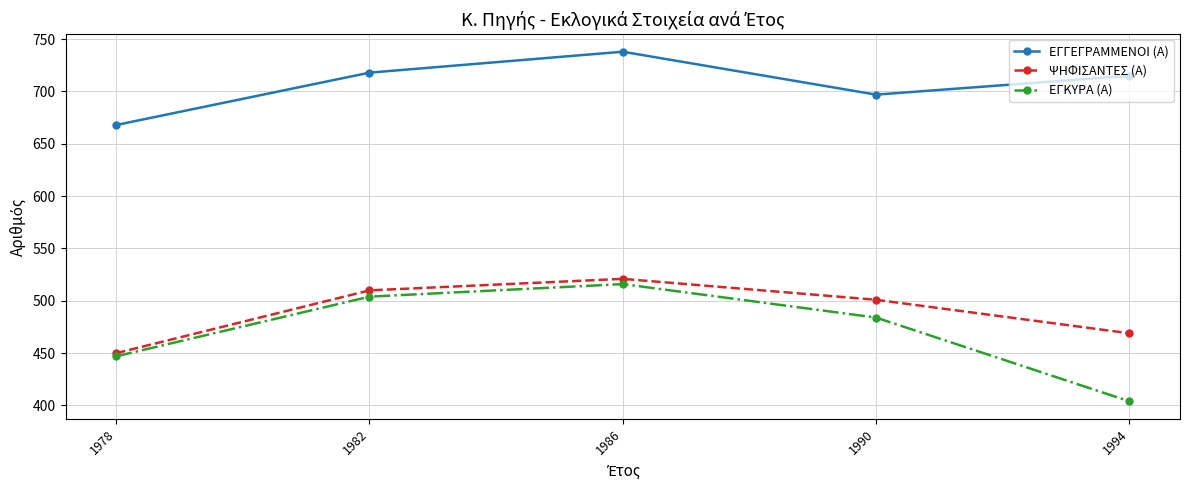

What are all the series names shown in the legend?

ΕΓΓΕΓΡΑΜΜΕΝΟΙ (Α), ΨΗΦΙΣΑΝΤΕΣ (Α), ΕΓΚΥΡΑ (Α)